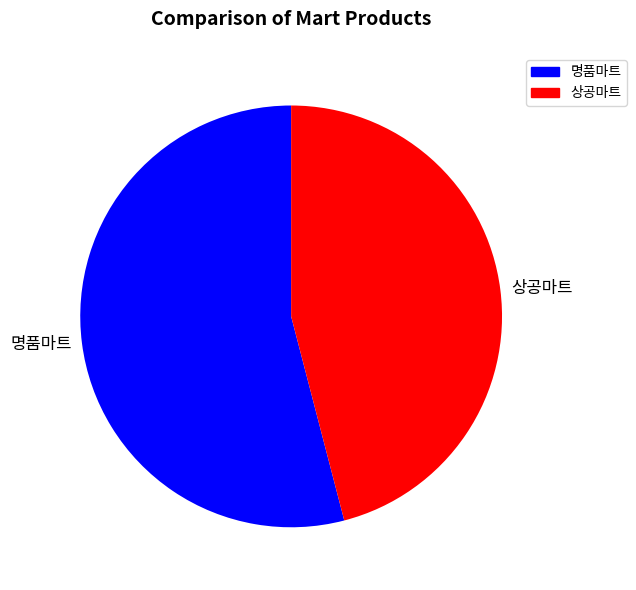

Which has a higher value, 상공마트 or 명품마트?

명품마트